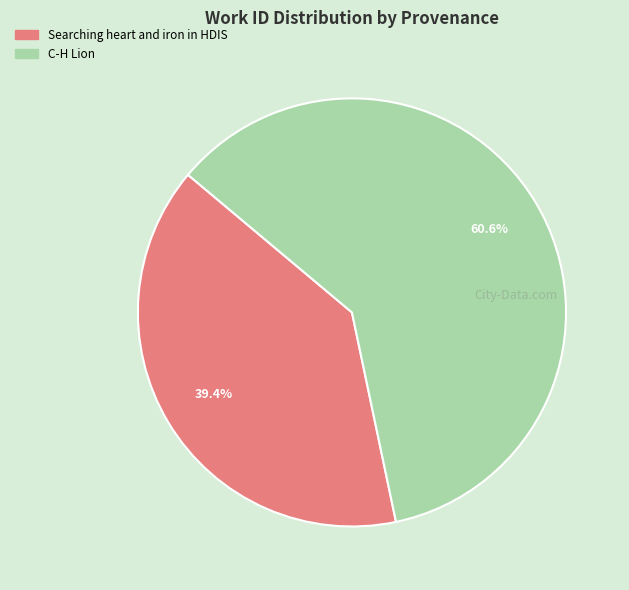

What is the ratio of the value at C-H Lion to the value at Searching heart and iron in HDIS?

1.5